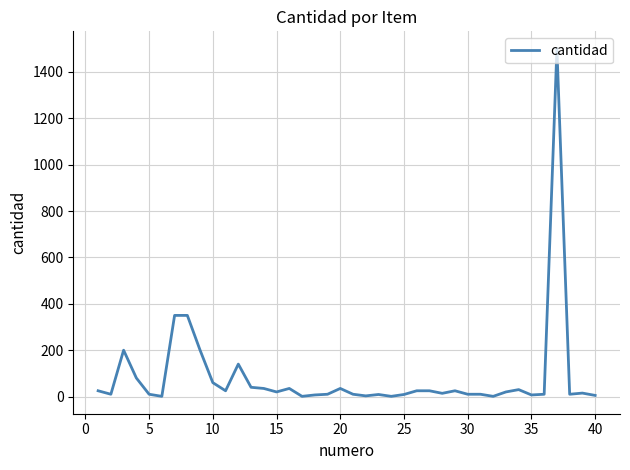

What is the greatest value displayed?

1500